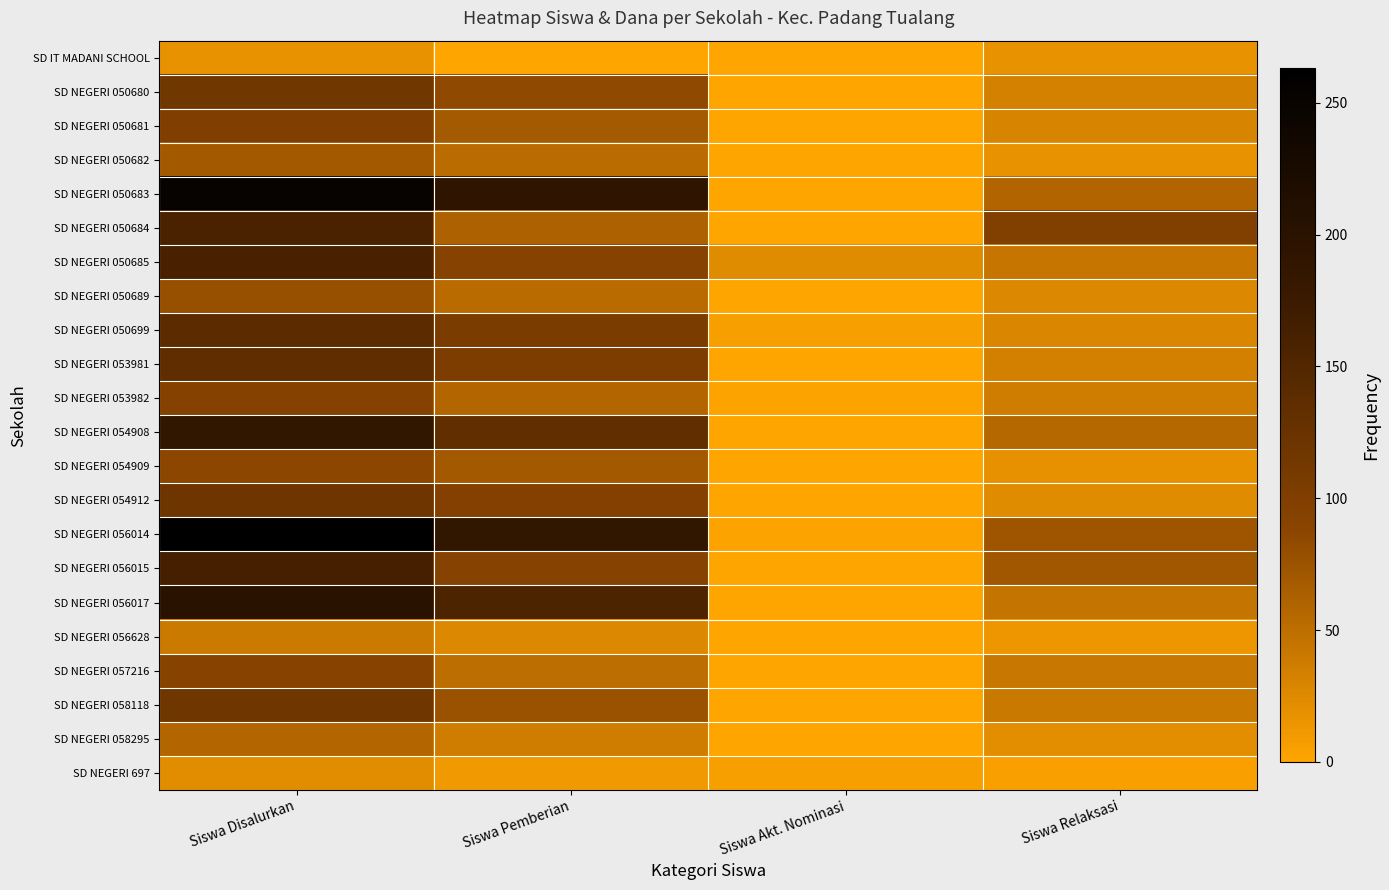

Reading left to right, list all the values displayed in this chart.

SD IT MADANI SCHOOL: Siswa Disalurkan=17	Siswa Pemberian=0	Siswa Akt. Nominasi=0	Siswa Relaksasi=17
SD NEGERI 050680: Siswa Disalurkan=116	Siswa Pemberian=84	Siswa Akt. Nominasi=0	Siswa Relaksasi=32
SD NEGERI 050681: Siswa Disalurkan=99	Siswa Pemberian=68	Siswa Akt. Nominasi=1	Siswa Relaksasi=30
SD NEGERI 050682: Siswa Disalurkan=69	Siswa Pemberian=52	Siswa Akt. Nominasi=0	Siswa Relaksasi=17
SD NEGERI 050683: Siswa Disalurkan=251	Siswa Pemberian=192	Siswa Akt. Nominasi=0	Siswa Relaksasi=59
SD NEGERI 050684: Siswa Disalurkan=159	Siswa Pemberian=62	Siswa Akt. Nominasi=0	Siswa Relaksasi=97
SD NEGERI 050685: Siswa Disalurkan=160	Siswa Pemberian=93	Siswa Akt. Nominasi=23	Siswa Relaksasi=44
SD NEGERI 050689: Siswa Disalurkan=79	Siswa Pemberian=53	Siswa Akt. Nominasi=0	Siswa Relaksasi=26
SD NEGERI 050699: Siswa Disalurkan=138	Siswa Pemberian=104	Siswa Akt. Nominasi=6	Siswa Relaksasi=28
SD NEGERI 053981: Siswa Disalurkan=135	Siswa Pemberian=102	Siswa Akt. Nominasi=0	Siswa Relaksasi=33
SD NEGERI 053982: Siswa Disalurkan=95	Siswa Pemberian=57	Siswa Akt. Nominasi=2	Siswa Relaksasi=36
SD NEGERI 054908: Siswa Disalurkan=189	Siswa Pemberian=133	Siswa Akt. Nominasi=0	Siswa Relaksasi=56
SD NEGERI 054909: Siswa Disalurkan=87	Siswa Pemberian=69	Siswa Akt. Nominasi=0	Siswa Relaksasi=18
SD NEGERI 054912: Siswa Disalurkan=119	Siswa Pemberian=96	Siswa Akt. Nominasi=0	Siswa Relaksasi=23
SD NEGERI 056014: Siswa Disalurkan=263	Siswa Pemberian=189	Siswa Akt. Nominasi=2	Siswa Relaksasi=72
SD NEGERI 056015: Siswa Disalurkan=164	Siswa Pemberian=93	Siswa Akt. Nominasi=0	Siswa Relaksasi=71
SD NEGERI 056017: Siswa Disalurkan=200	Siswa Pemberian=155	Siswa Akt. Nominasi=0	Siswa Relaksasi=45
SD NEGERI 056628: Siswa Disalurkan=40	Siswa Pemberian=26	Siswa Akt. Nominasi=0	Siswa Relaksasi=14
SD NEGERI 057216: Siswa Disalurkan=92	Siswa Pemberian=50	Siswa Akt. Nominasi=0	Siswa Relaksasi=42
SD NEGERI 058118: Siswa Disalurkan=117	Siswa Pemberian=76	Siswa Akt. Nominasi=0	Siswa Relaksasi=41
SD NEGERI 058295: Siswa Disalurkan=57	Siswa Pemberian=36	Siswa Akt. Nominasi=0	Siswa Relaksasi=21
SD NEGERI 697: Siswa Disalurkan=22	Siswa Pemberian=11	Siswa Akt. Nominasi=6	Siswa Relaksasi=5